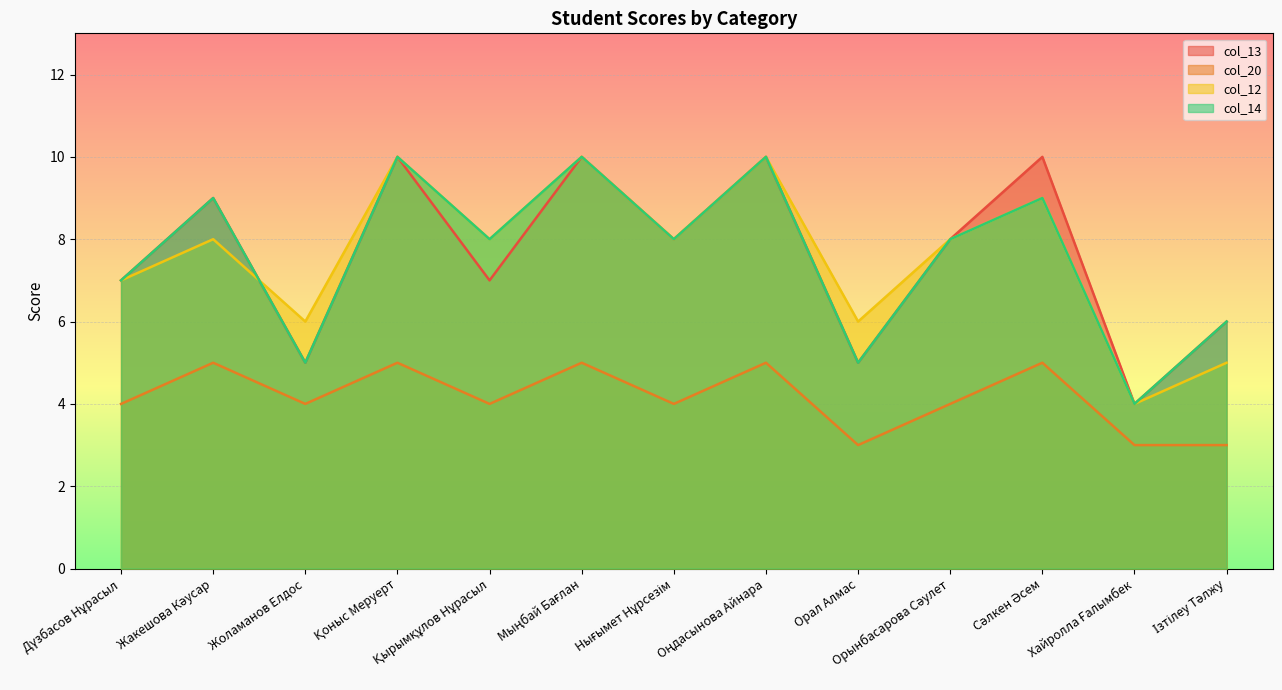

What are all the series names shown in the legend?

col_13, col_20, col_12, col_14